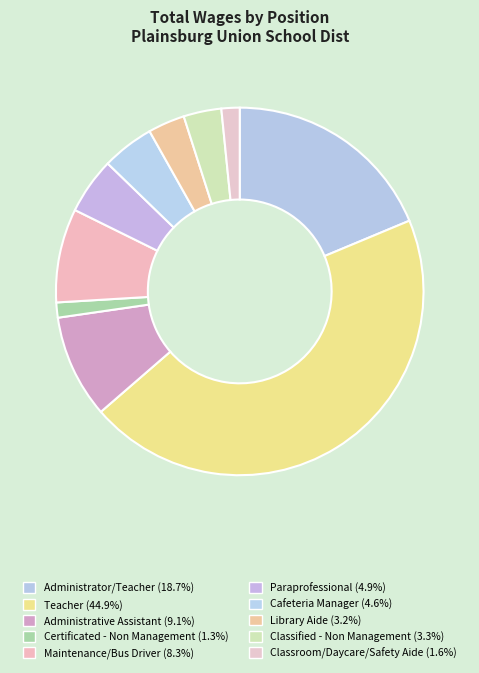

Is it true that Cafeteria Manager is 5% of the pie?

True